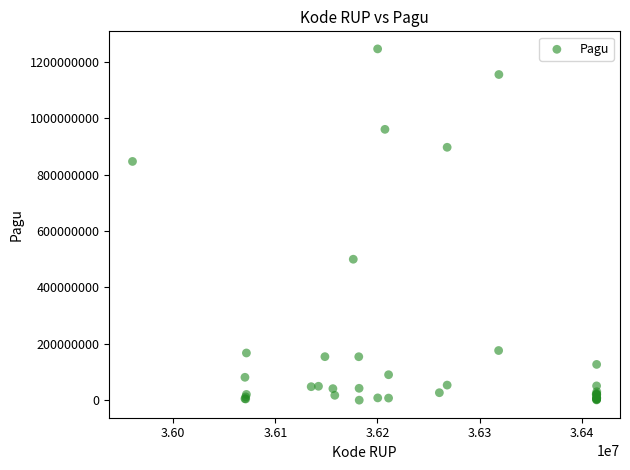

What Y value in the scatter plot is closest to 622840000?

499932000